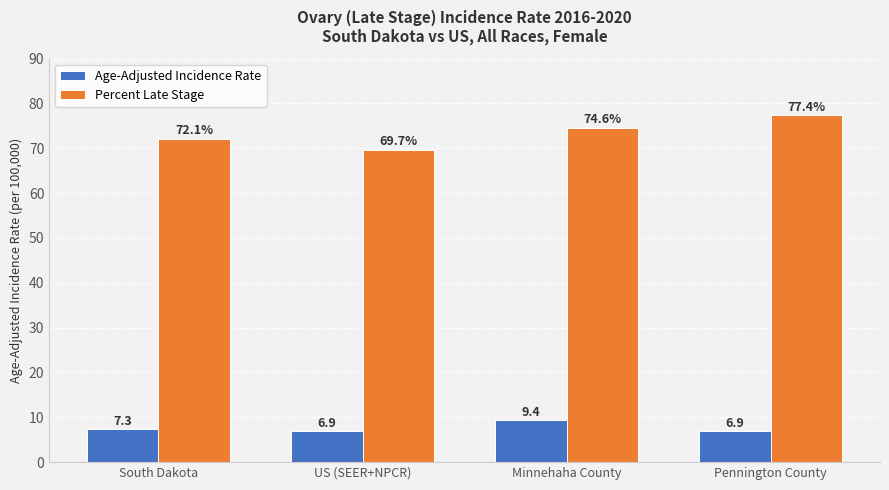

What is the lowest value of the Percent Late Stage series?

69.7